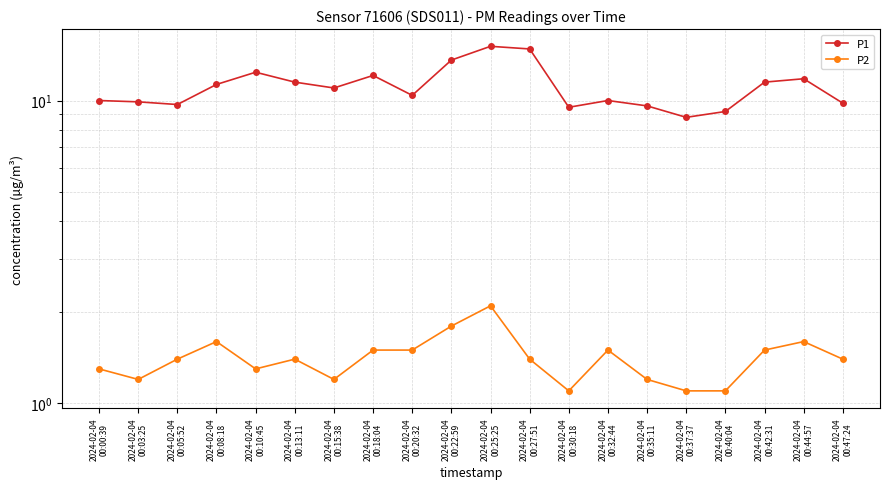

What is the sum of all P2 values?

28.2